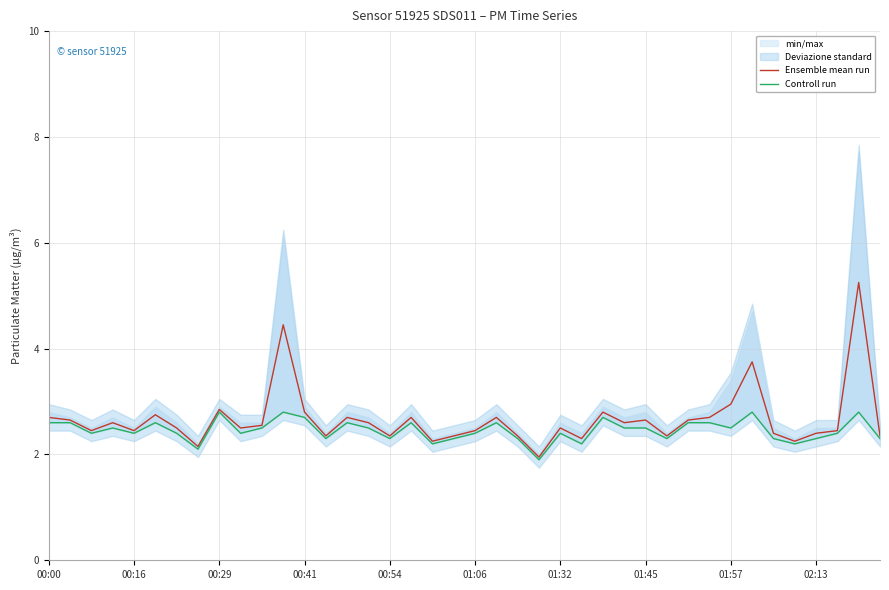

Which has a higher value, 29 or 22?

29